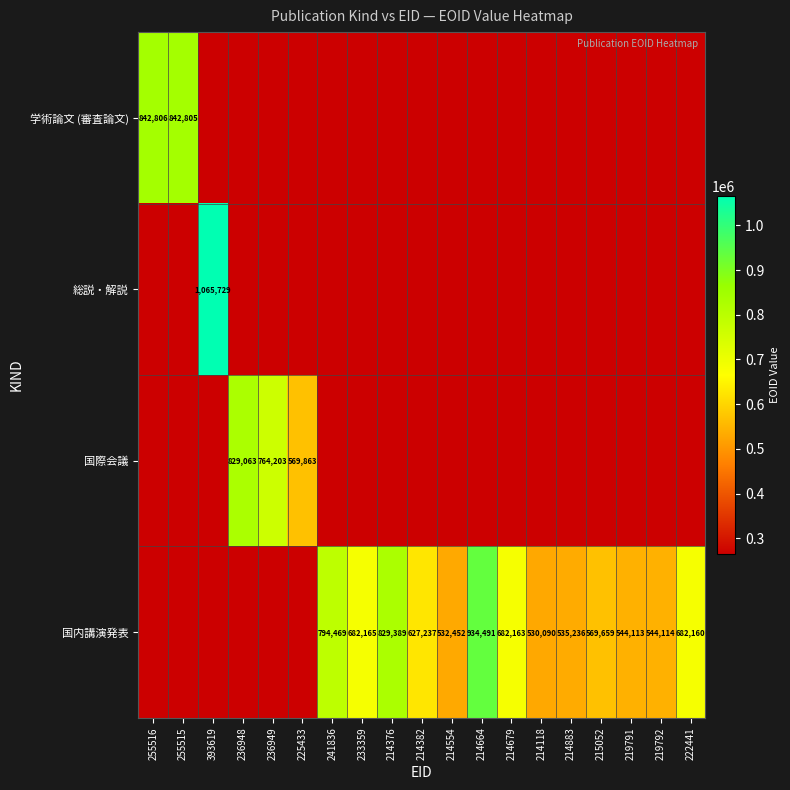

The 国内講演発表 series shows 544114 at 219792. True or false?

True